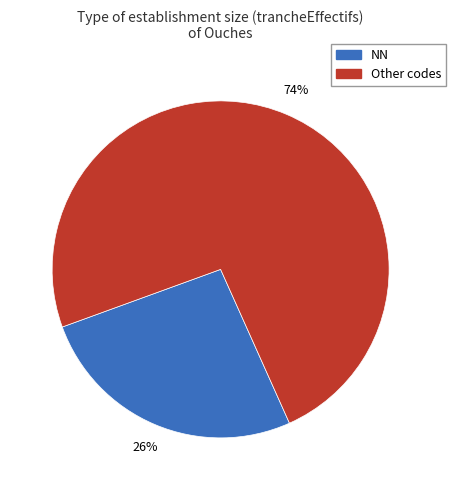

How many slices are in this pie chart?

2